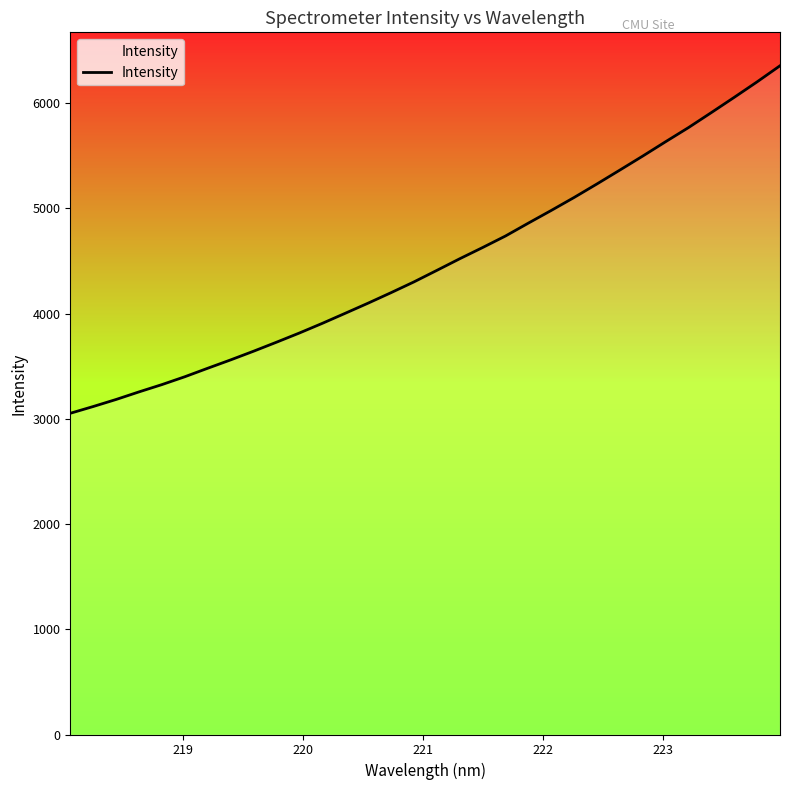

What is the maximum value shown in the chart?

6354.3